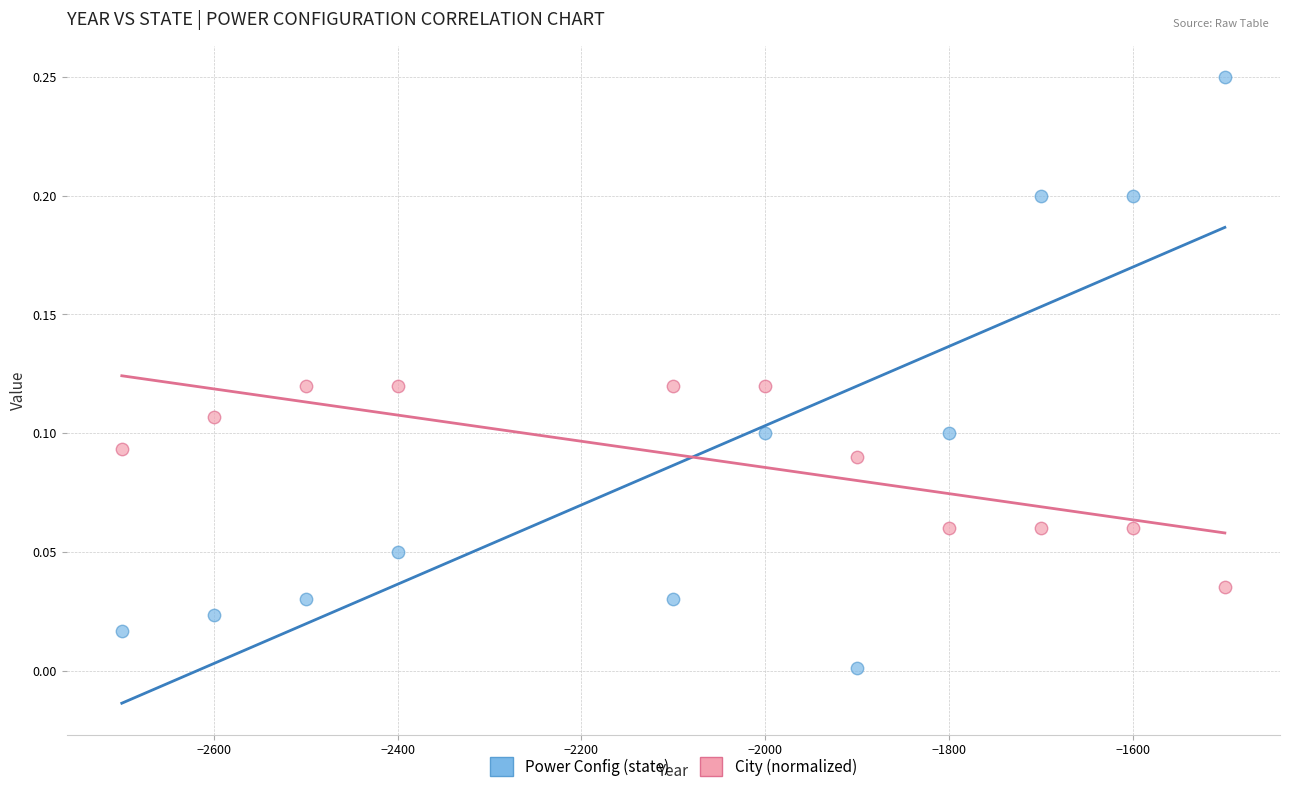

Across all data points, what is the range of X values (max minus min)?

1200.0